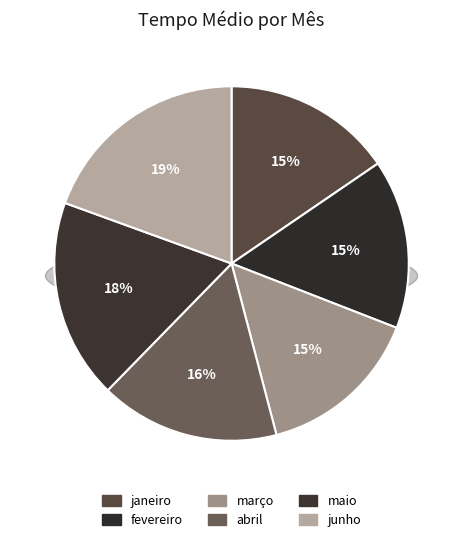

Which category has the smallest portion of the pie?

março